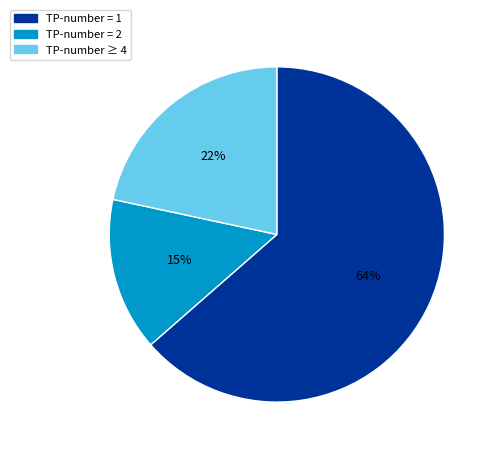

To the nearest percent, what is the difference between the largest and smallest slice percentages?

49%